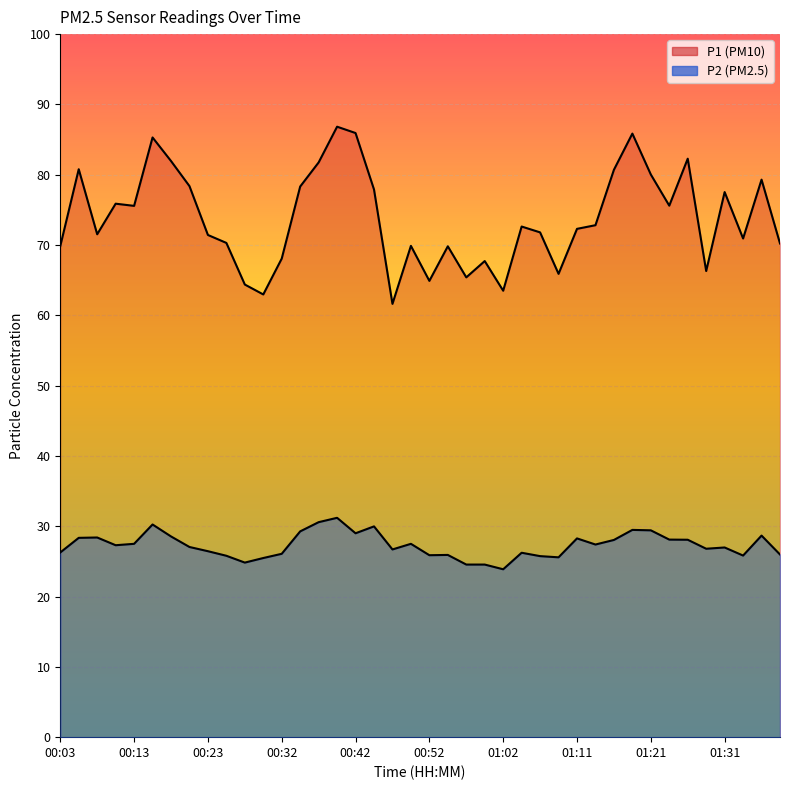

What is the label of the 39th point from the right?

00:06